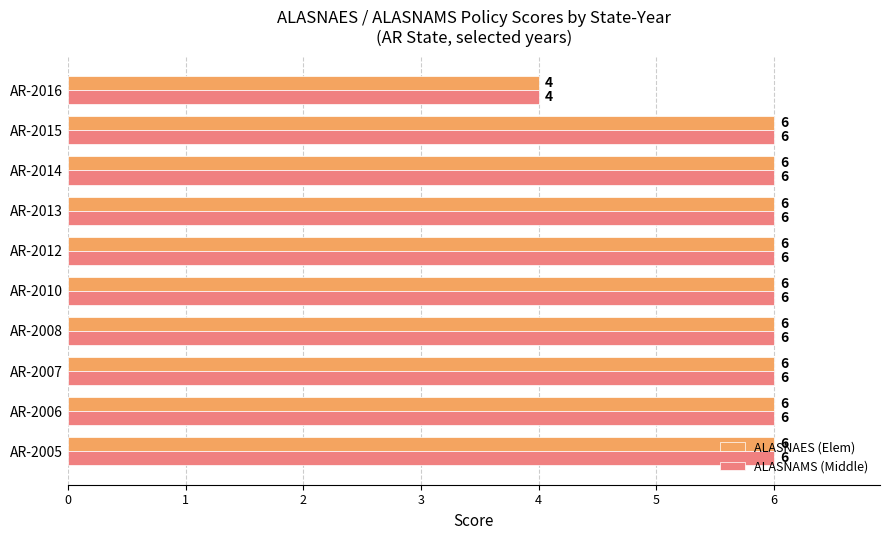

What is the greatest value displayed?

6